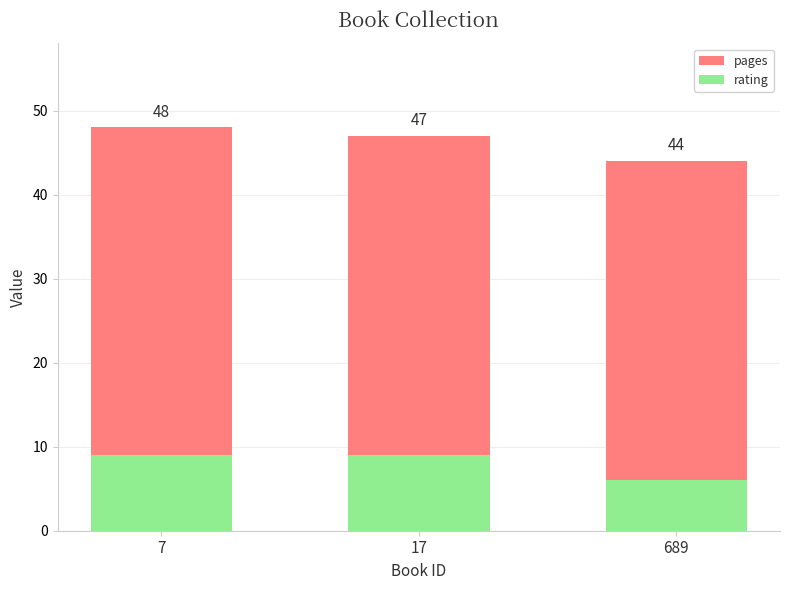

At 7, list the series in order from smallest to largest.

rating, pages